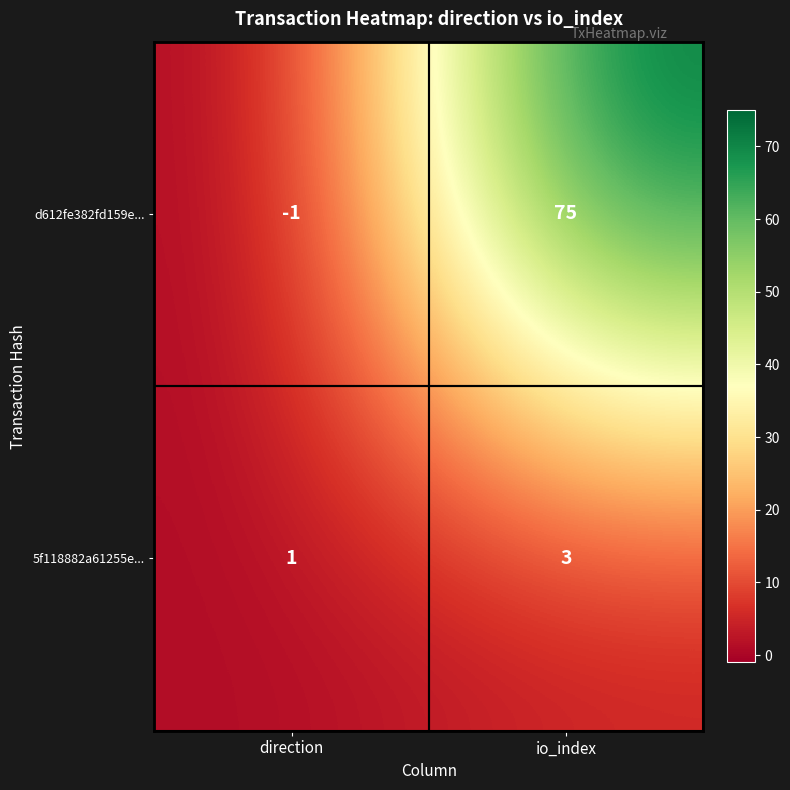

Which series has the largest total across all categories?

d612fe382fd159e...